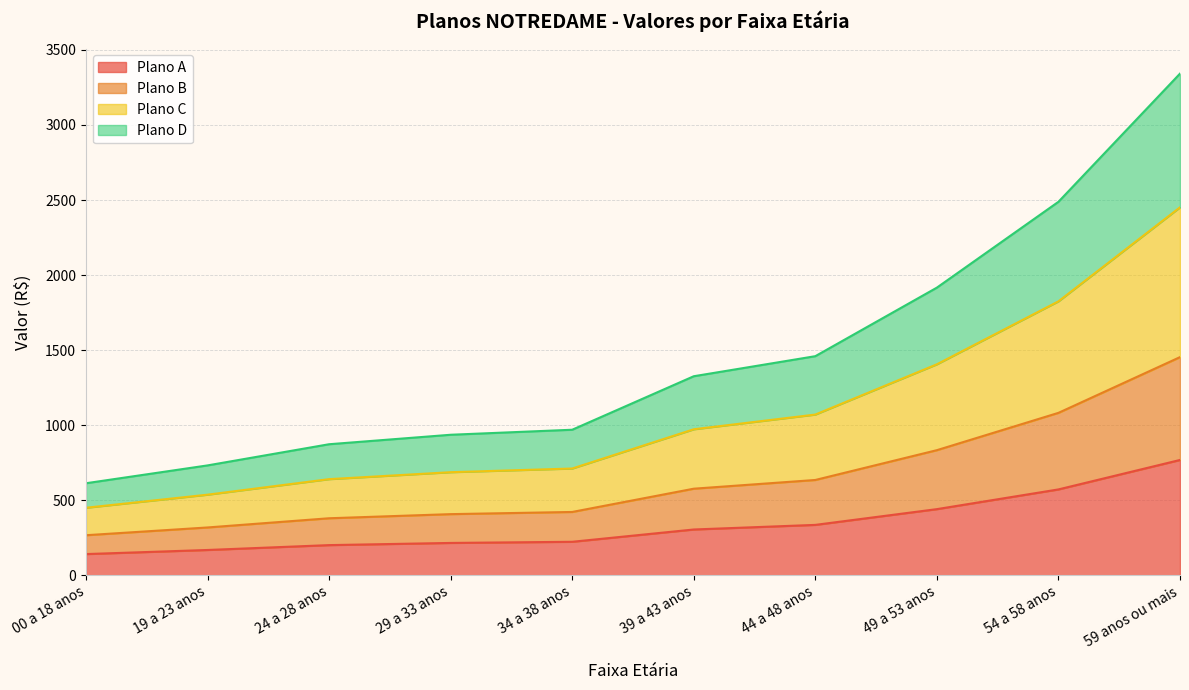

At which label does Plano B reach its peak?

59 anos ou mais